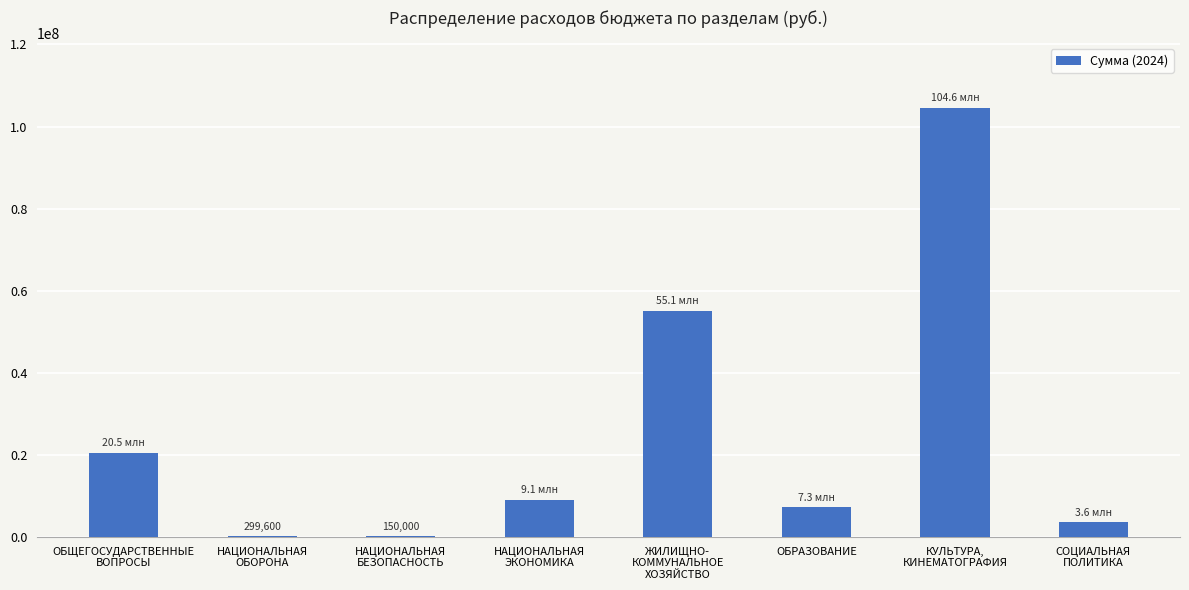

The chart shows a value of 7270088.8 at ОБРАЗОВАНИЕ. True or false?

True